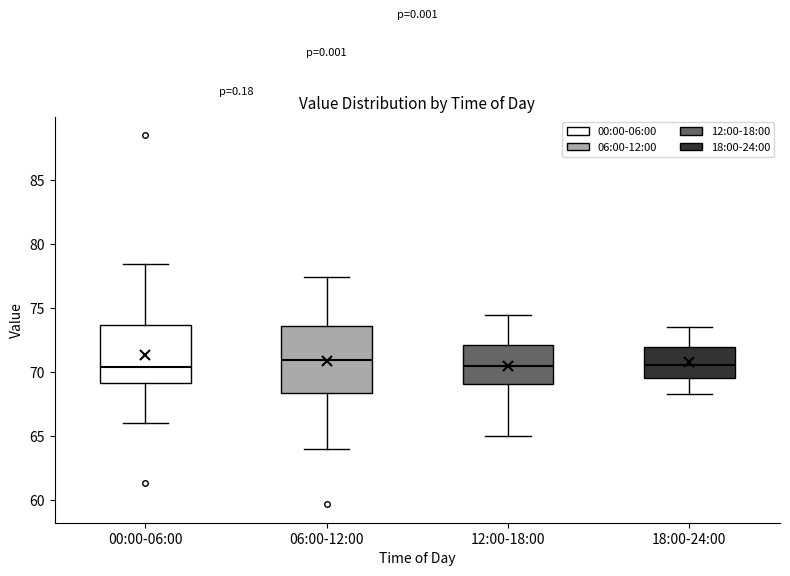

Reading left to right, transcribe this box plot: for each box, give where its median line is, the range the box spans, and where its two whiskers end, as read against the y-axis. The values are not printed on the chart, so give them approximately, as read against the axis.

00:00-06:00: median 70.5, box 69.0 to 73.5, whiskers 66.0 to 78.5
06:00-12:00: median 71.0, box 68.5 to 73.5, whiskers 64.0 to 77.5
12:00-18:00: median 70.5, box 69.0 to 72.0, whiskers 65.0 to 74.5
18:00-24:00: median 70.5, box 69.5 to 72.0, whiskers 68.5 to 73.5